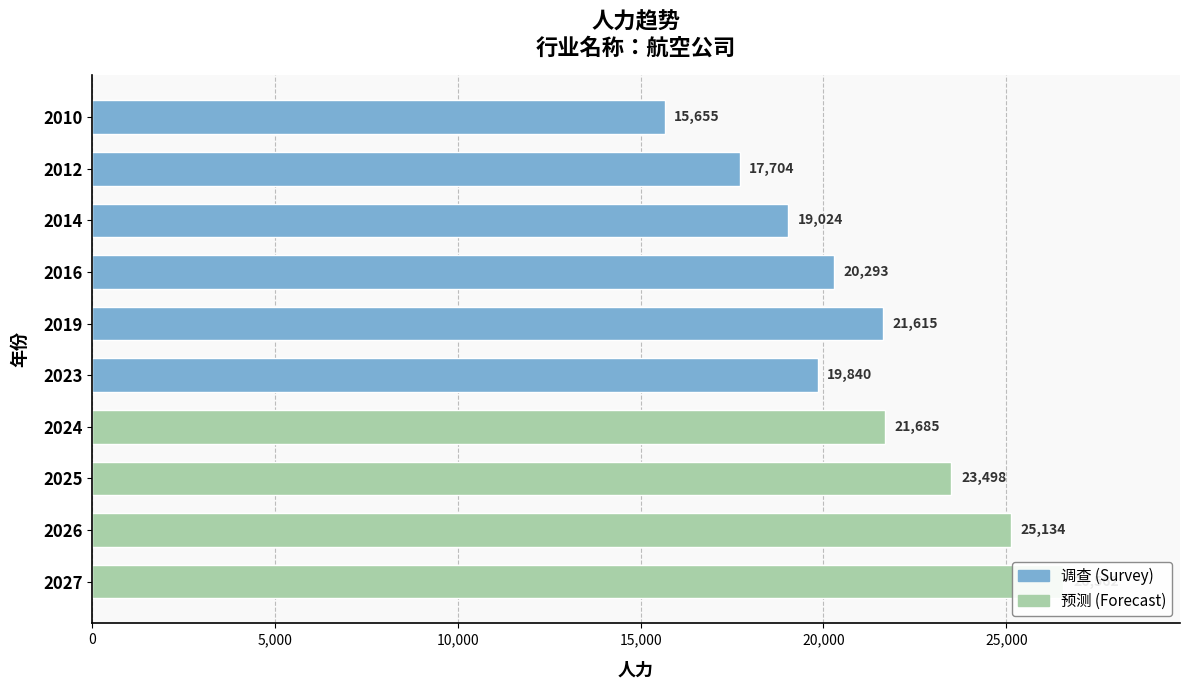

Reading left to right, transcribe all the data shown in this chart.

15655	17704	19024	20293	21615	19840	21685	23498	25134	26562